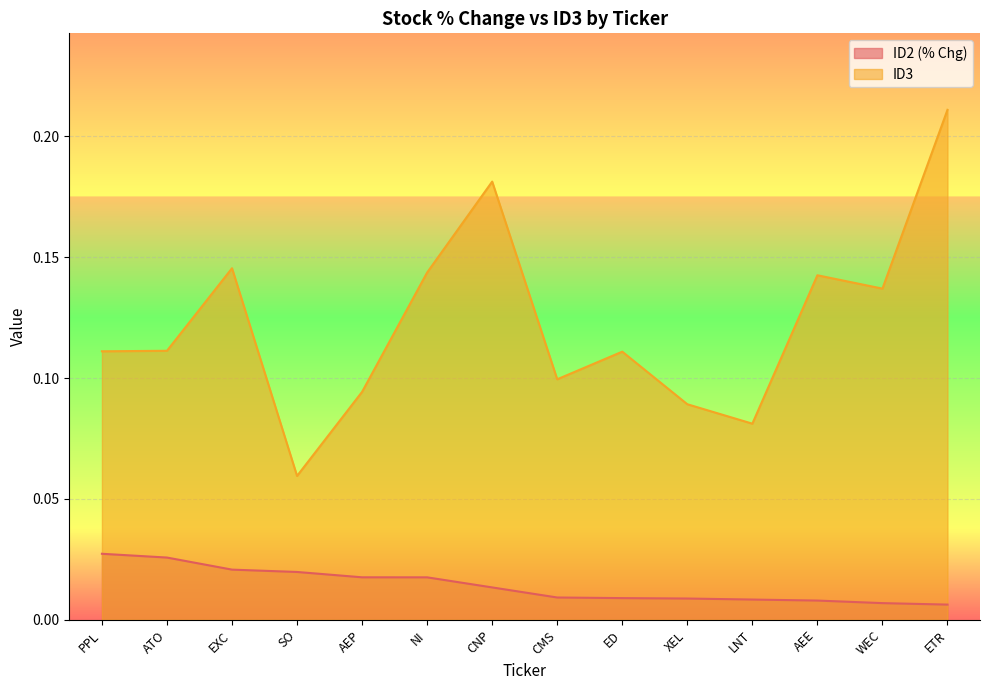

Where is the first local maximum for ID3?

EXC